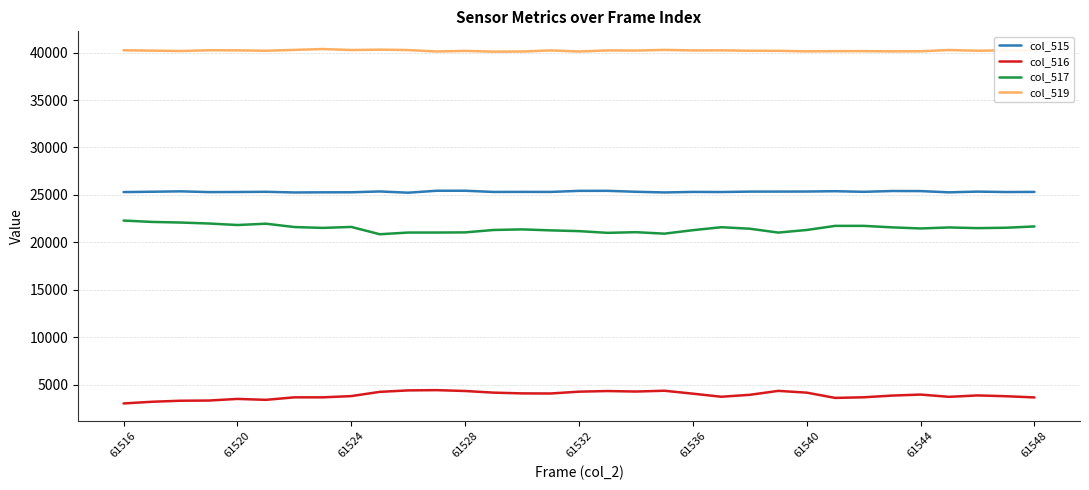

What is the minimum value for col_516?

3004